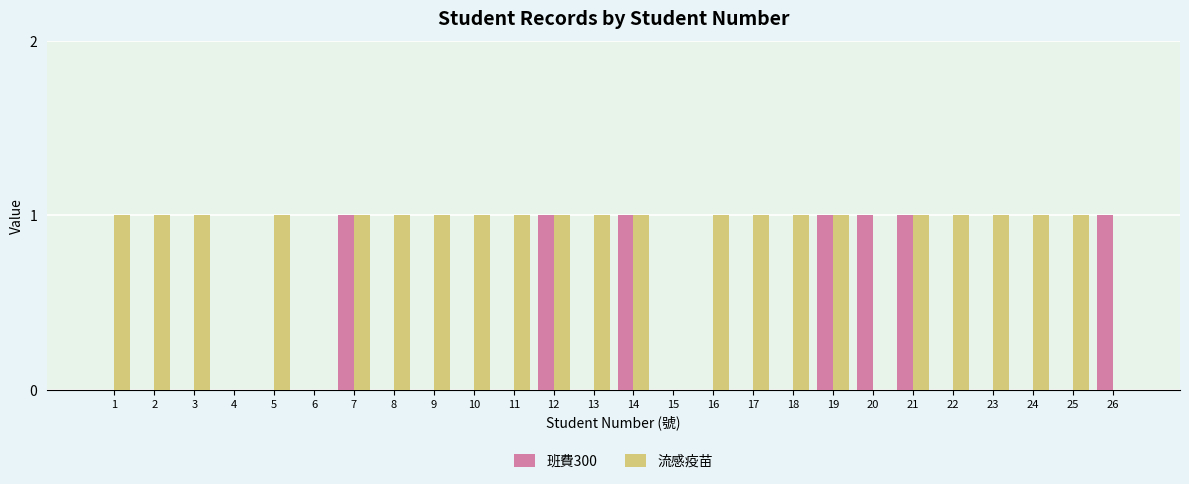

Is the value of 流感疫苗 at 24 greater than the value of 班費300 at 17?

Yes